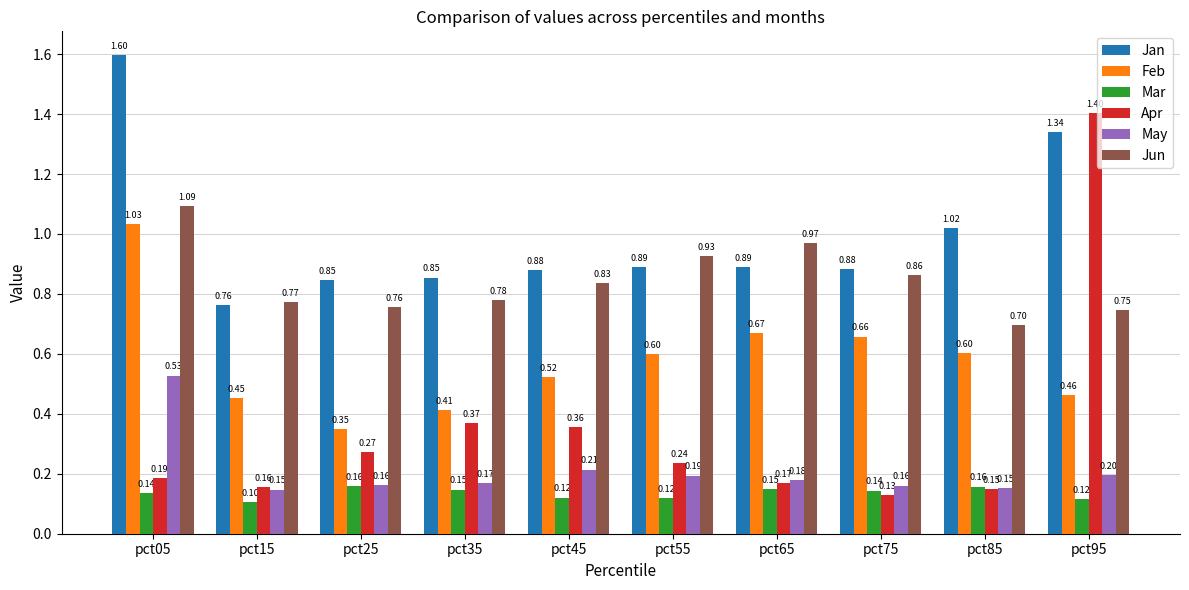

What is the average value of the Feb series?

0.6